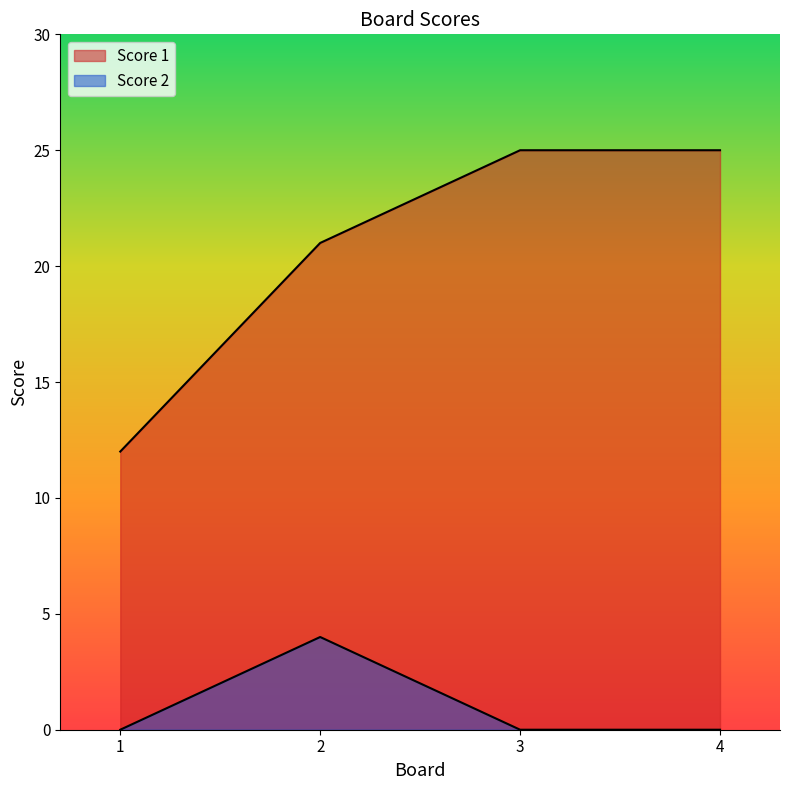

What is the spread (max minus min) of values at 4?

25